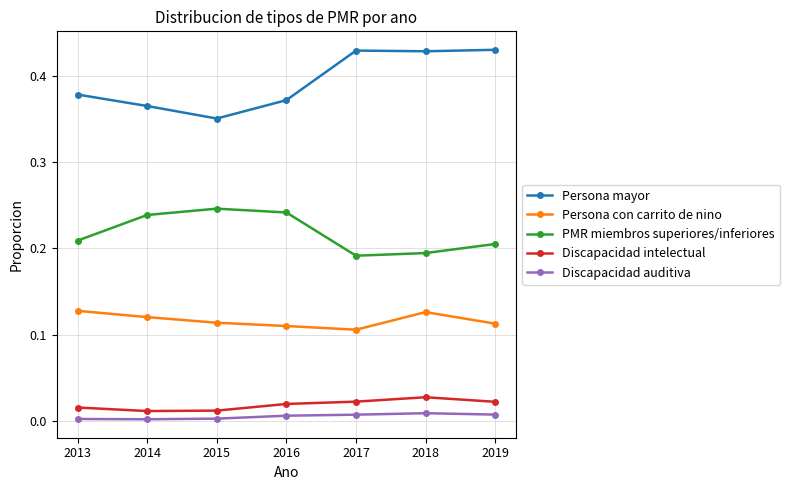

List the labels in order of PMR miembros superiores/inferiores value, largest first.

2015, 2016, 2014, 2013, 2019, 2018, 2017